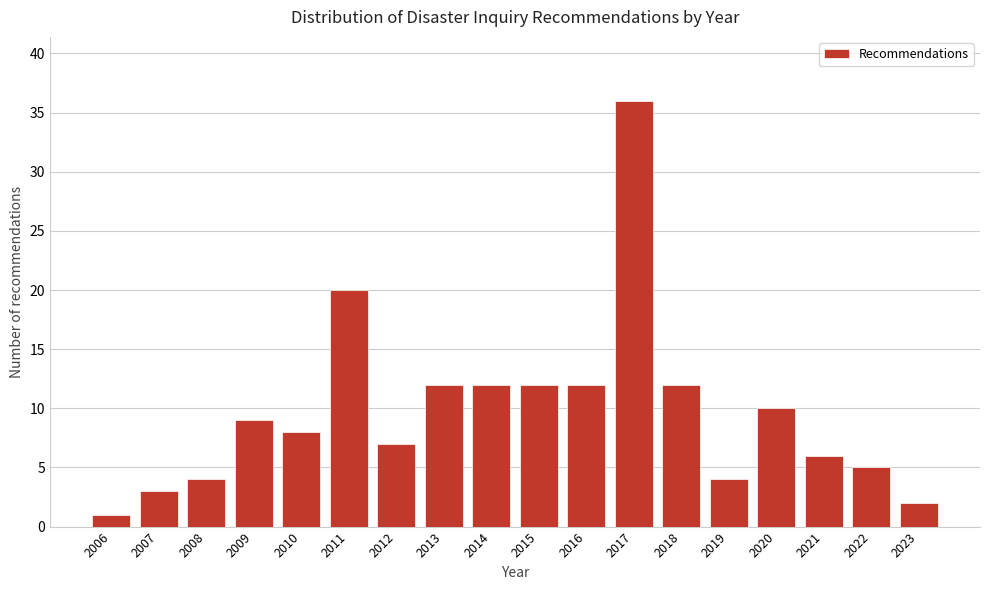

Reading left to right, transcribe all the data shown in this chart.

1	3	4	9	8	20	7	12	12	12	12	36	12	4	10	6	5	2